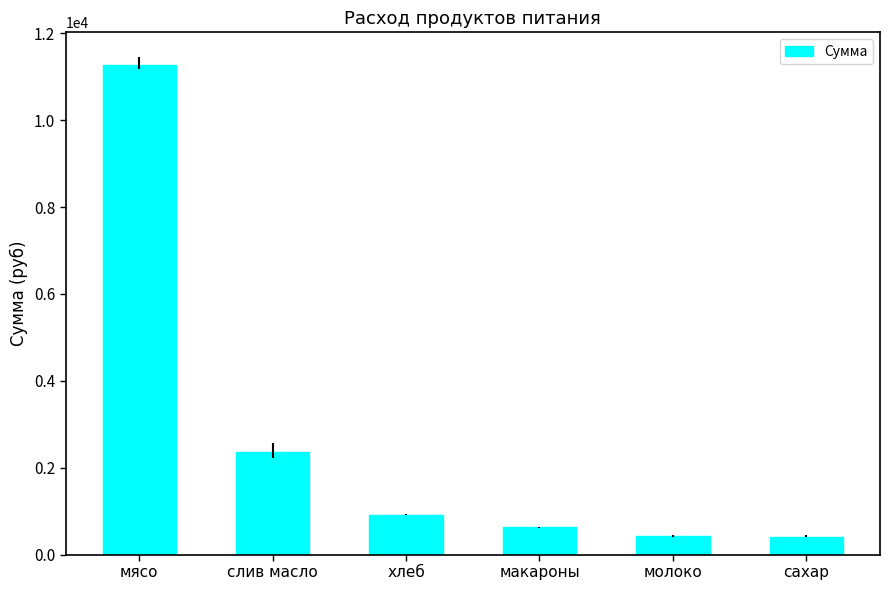

What is the change in value from слив масло to макароны?

-1730.3